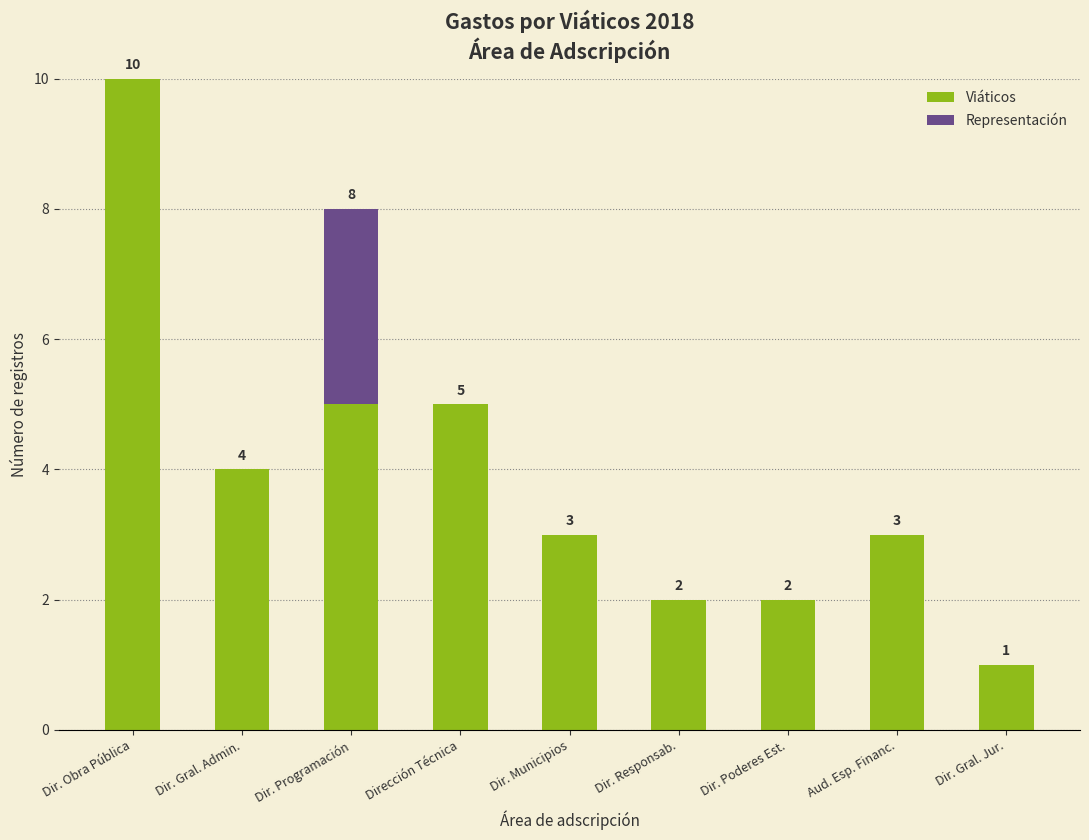

At which category is the sum across all series the highest?

Dir. Obra Pública